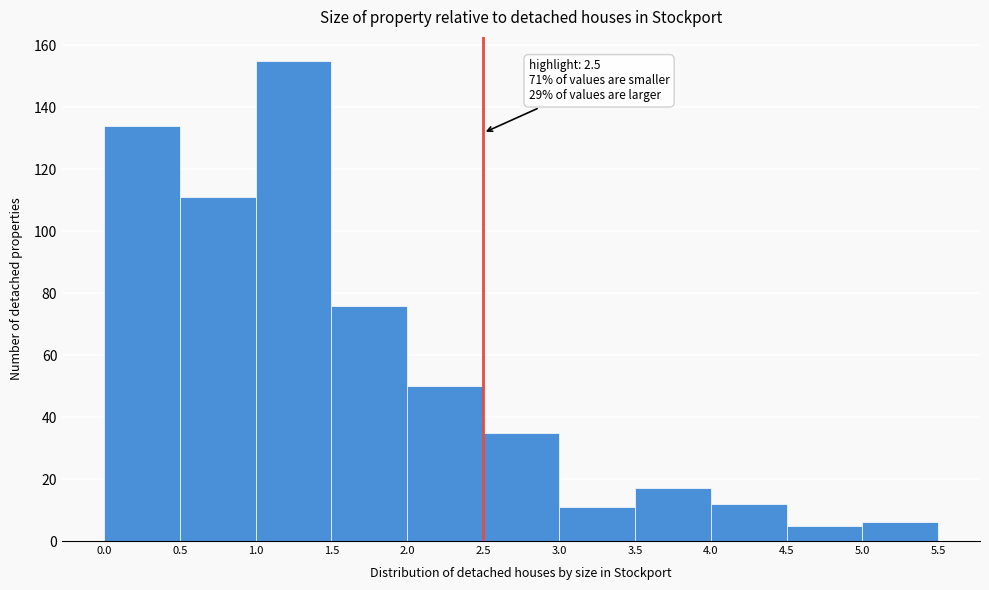

Over which range of the x-axis is the bar tallest?

1.0 to 1.5